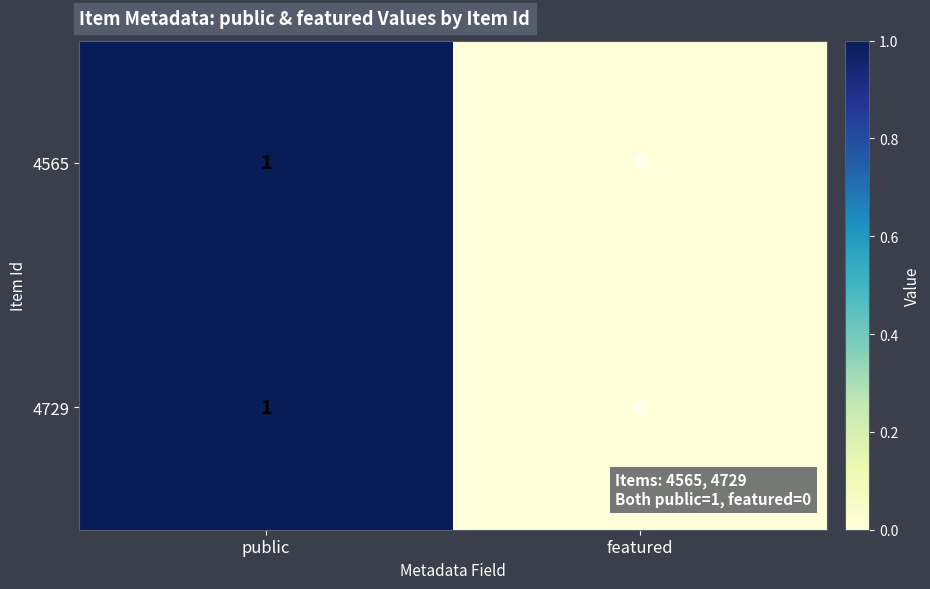

At which category does the chart reach its peak across all series?

public